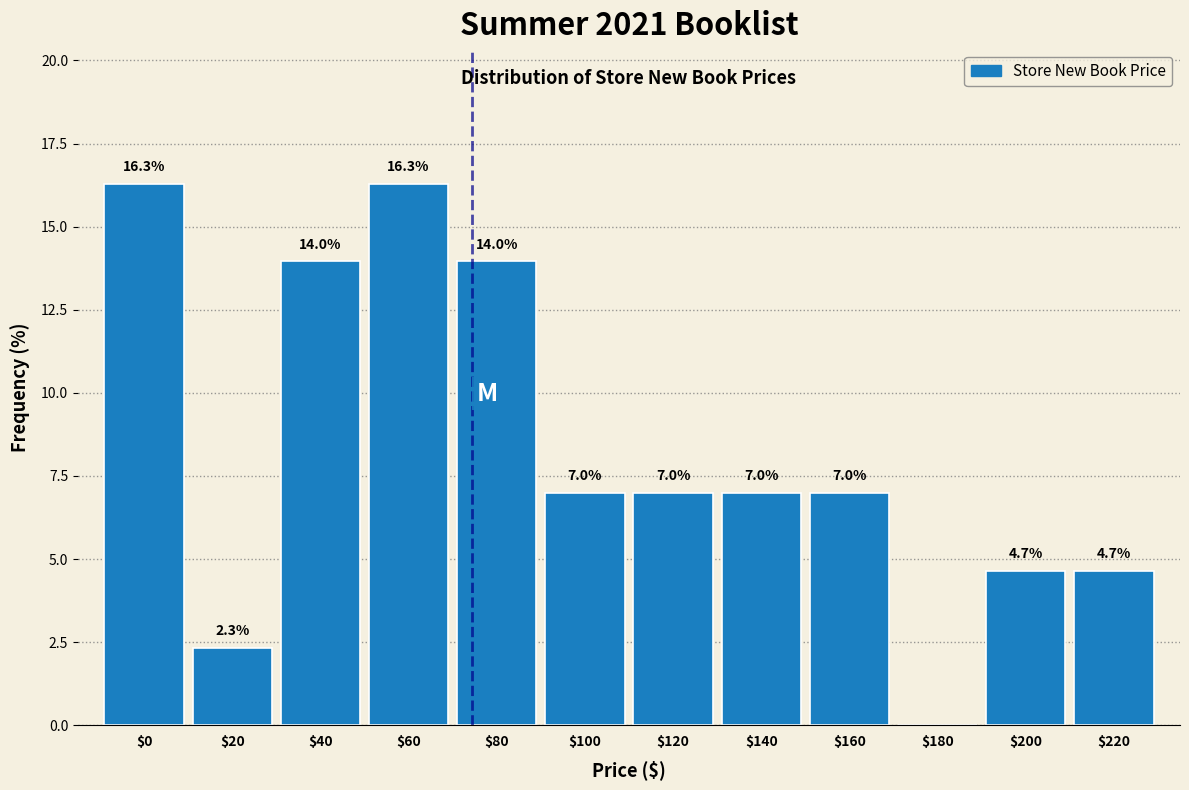

What is the greatest value displayed?

16.3